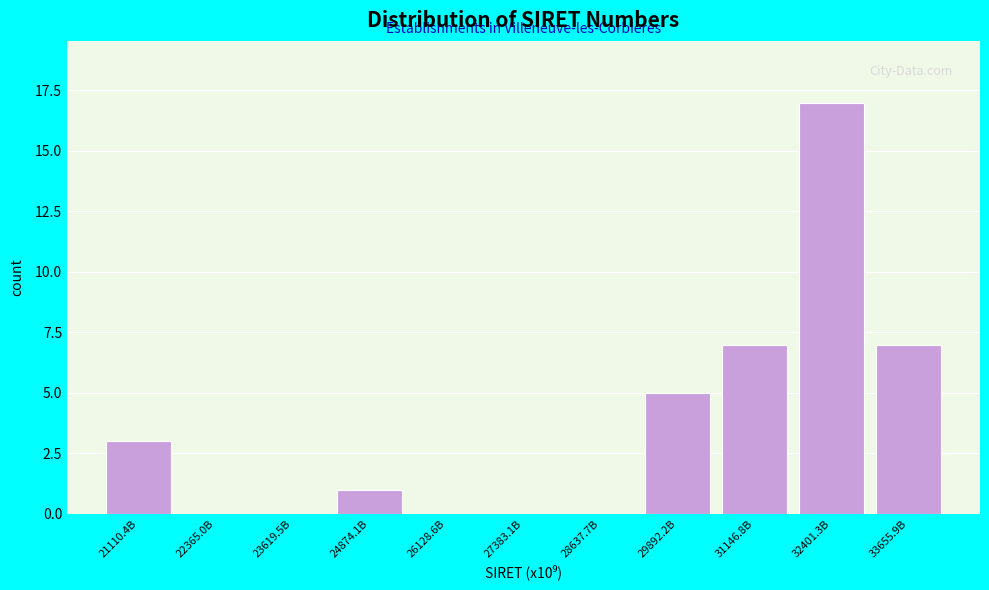

What value does the data have at 33655.9B?

7